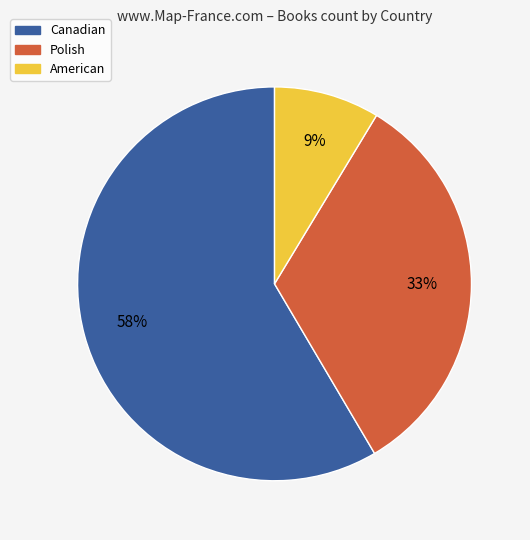

Is there a majority slice in this chart?

Yes